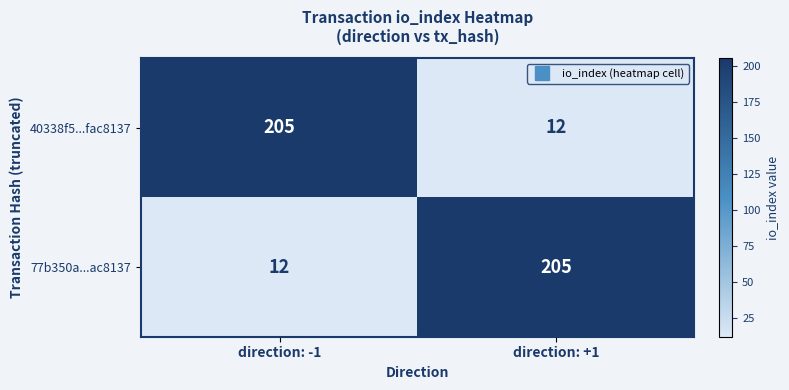

At which label does 77b350a...ac8137 reach its minimum?

direction: -1